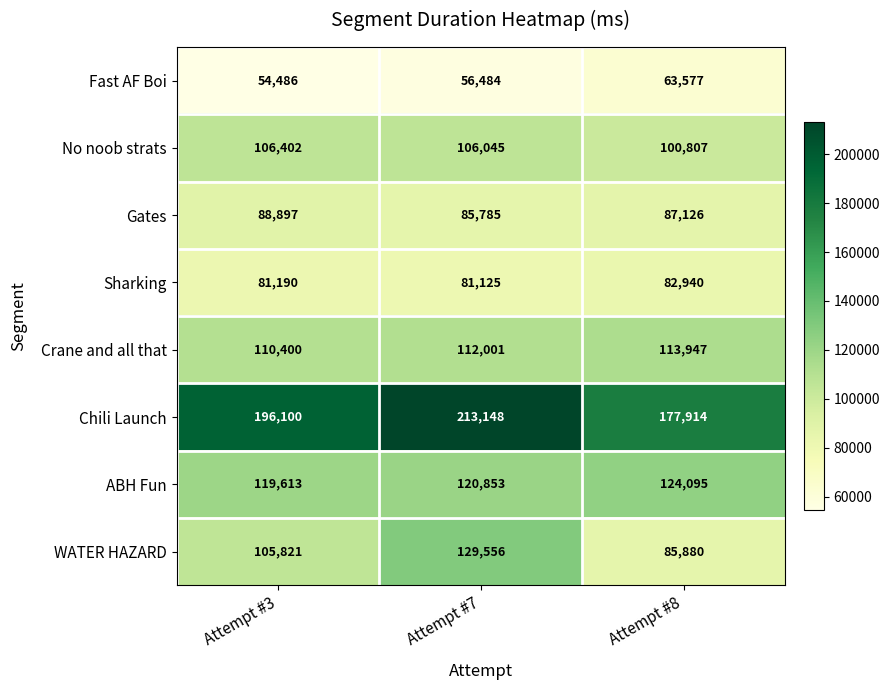

Reading left to right, list all the values displayed in this chart.

Fast AF Boi: Attempt #3=54486	Attempt #7=56484	Attempt #8=63577
No noob strats: Attempt #3=106402	Attempt #7=106045	Attempt #8=100807
Gates: Attempt #3=88897	Attempt #7=85785	Attempt #8=87126
Sharking: Attempt #3=81190	Attempt #7=81125	Attempt #8=82940
Crane and all that: Attempt #3=110400	Attempt #7=112001	Attempt #8=113947
Chili Launch: Attempt #3=196100	Attempt #7=213148	Attempt #8=177914
ABH Fun: Attempt #3=119613	Attempt #7=120853	Attempt #8=124095
WATER HAZARD: Attempt #3=105821	Attempt #7=129556	Attempt #8=85880